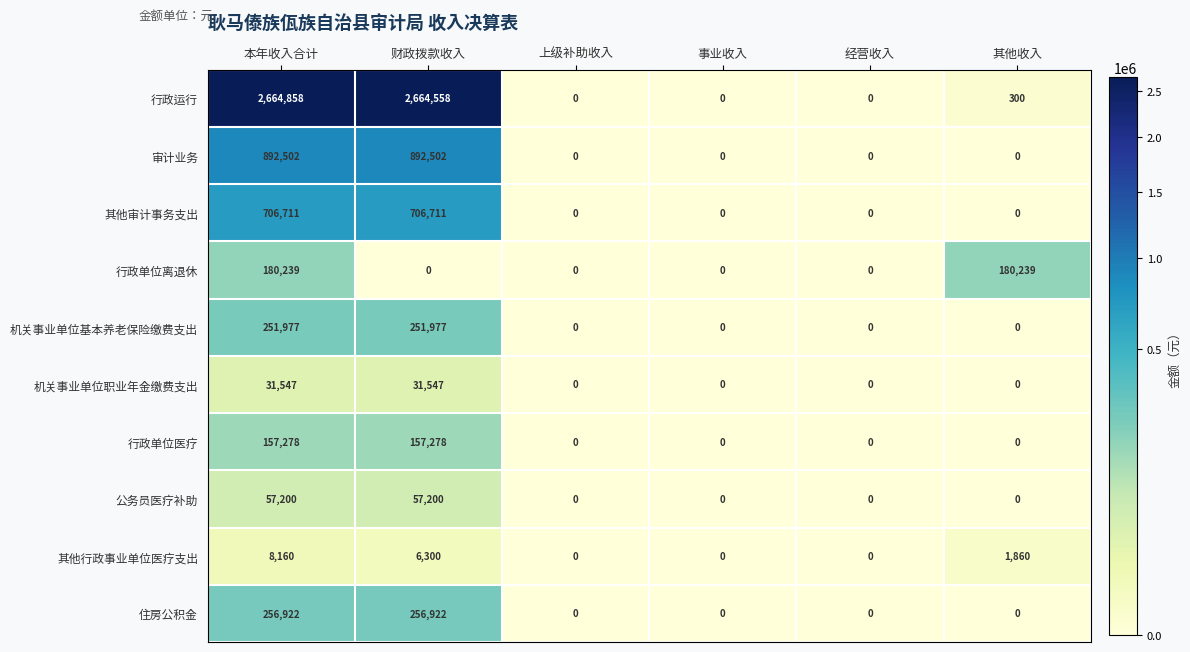

Which series has the largest total across all categories?

行政运行